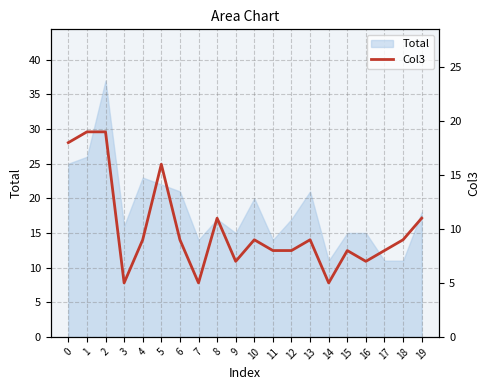

What is the sum of the values at 6 and 9?

16